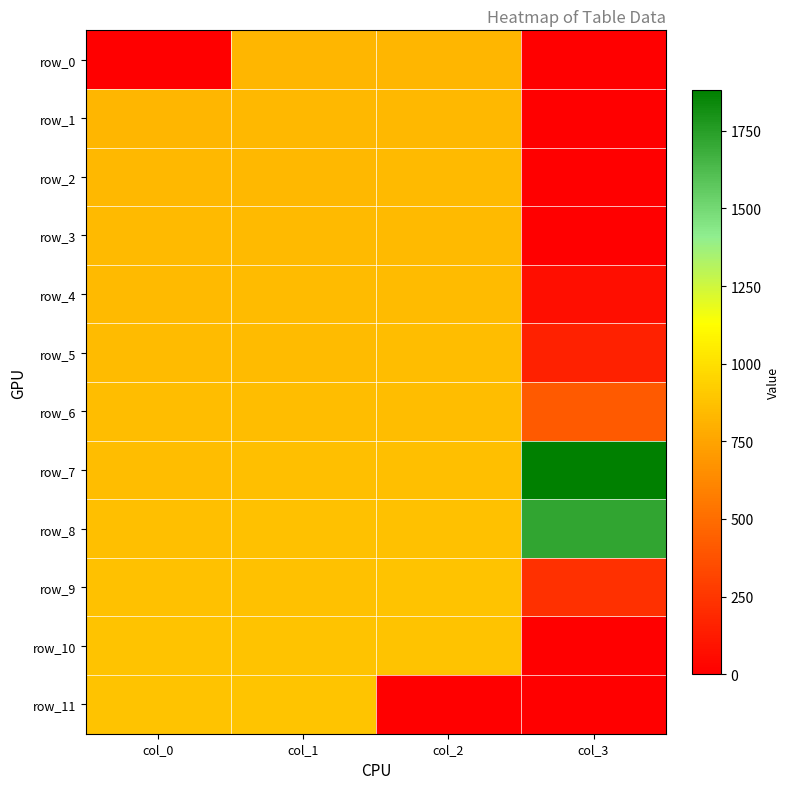

How many distinct data groups are displayed?

12